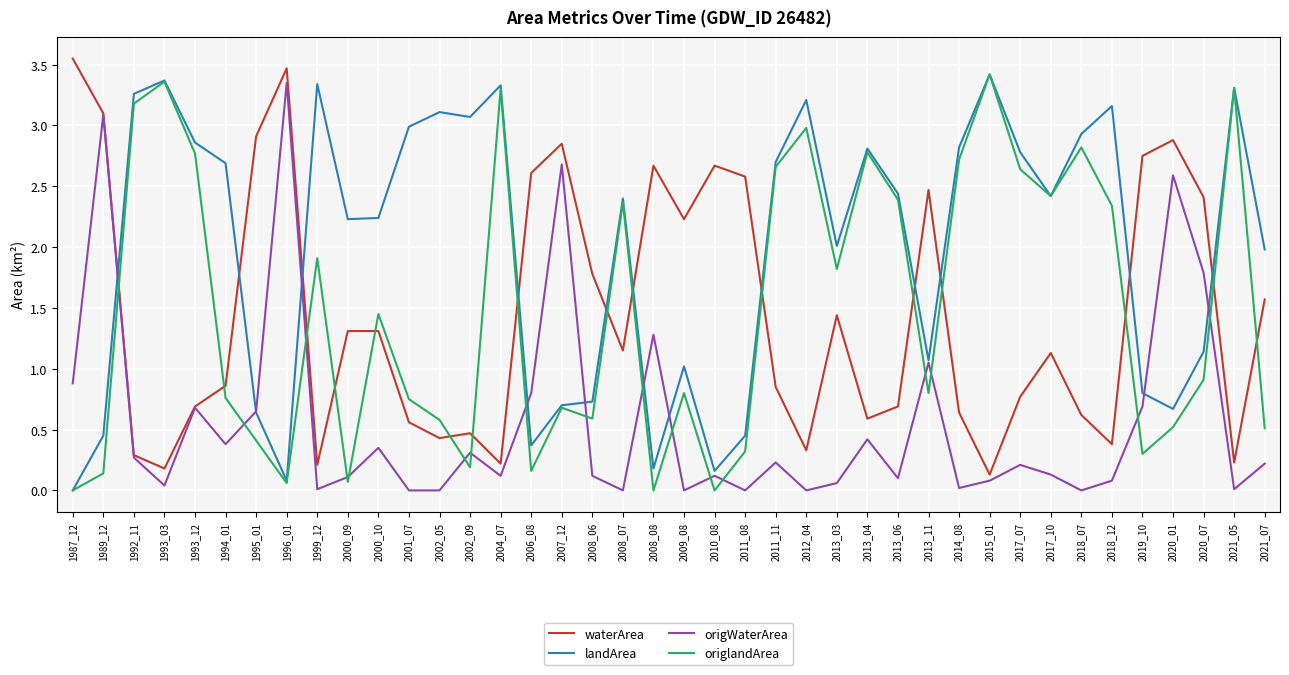

True or false: landArea has a value of 1.1 at 2020_07.

True